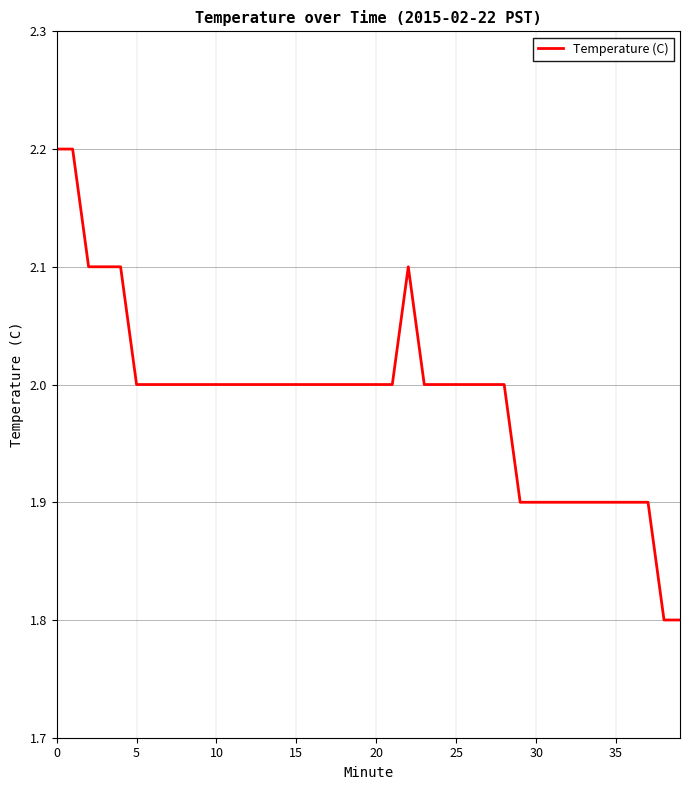

What is the smallest value displayed?

1.8